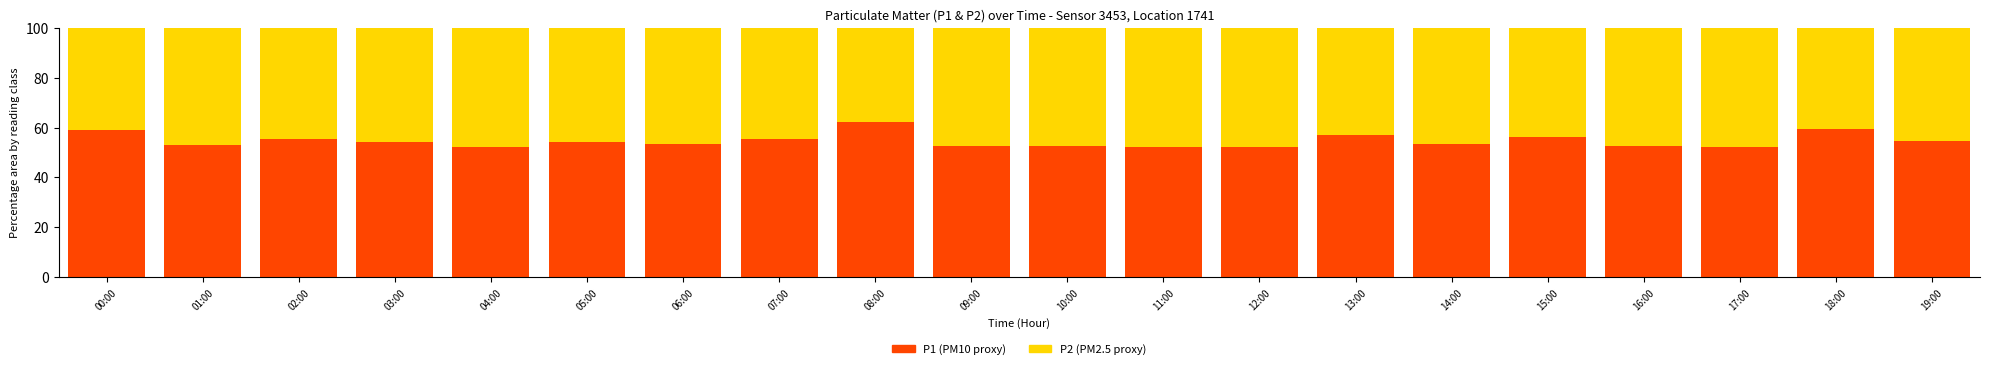

What is the highest value of the P1 (PM10 proxy) series?

62.3